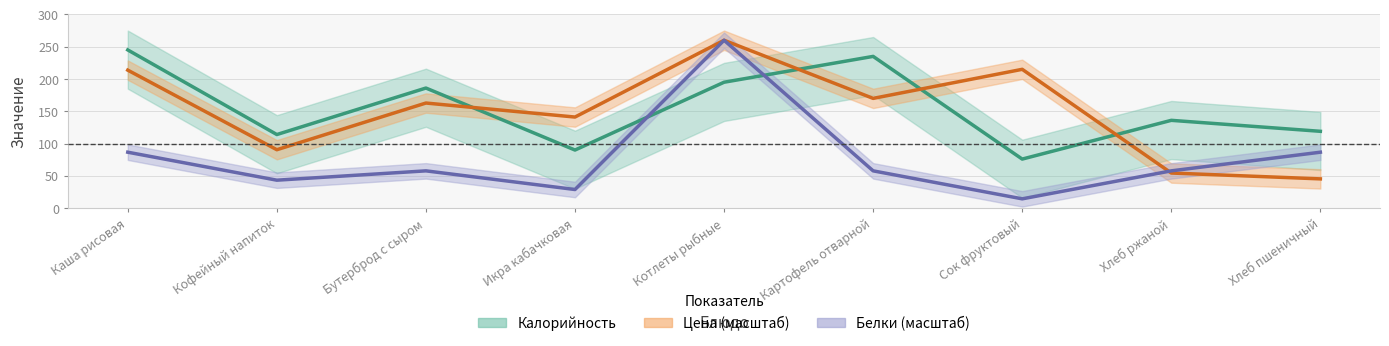

Which category has the lowest value in the Калорийность series?

Сок фруктовый